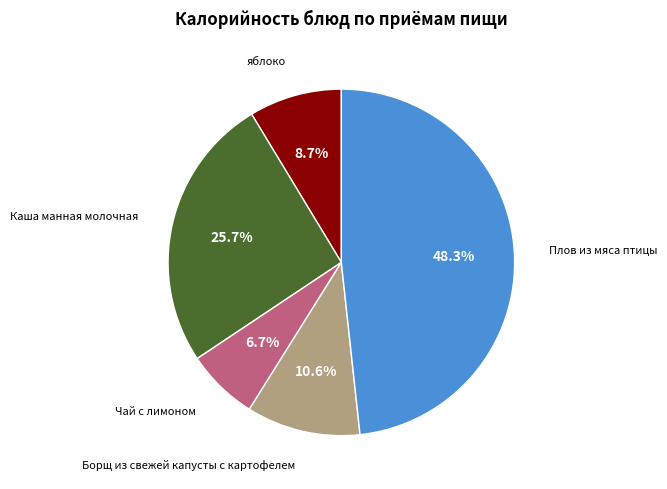

Is it true that Борщ из свежей капусты с картофелем is 24% of the pie?

False